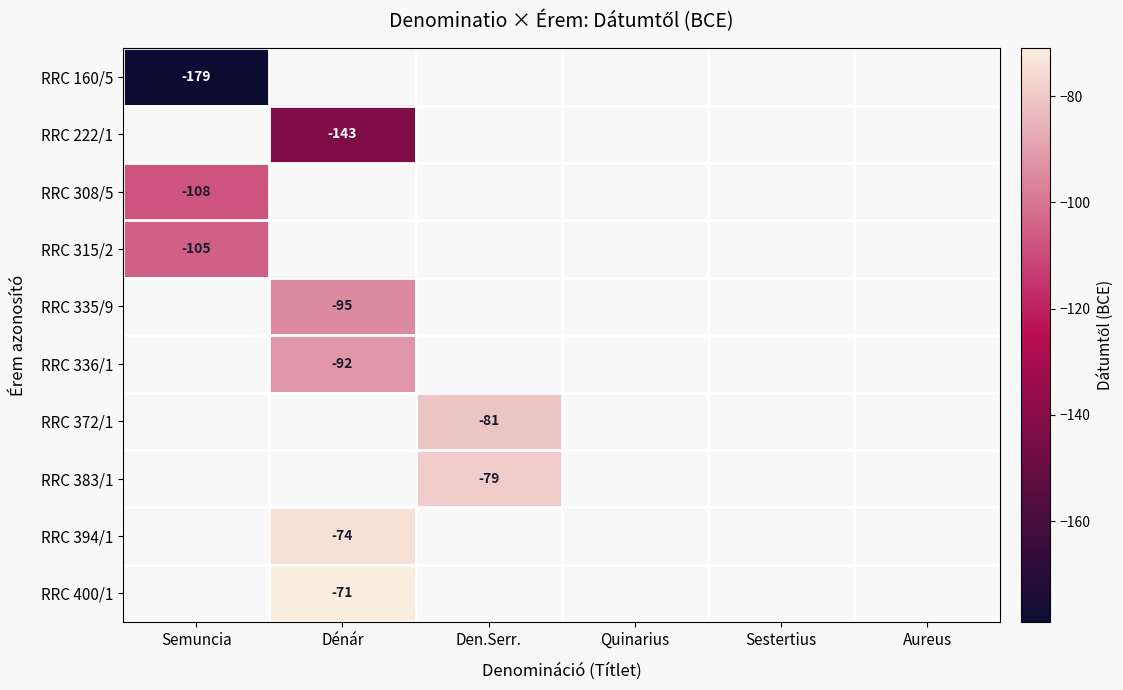

The value of RRC 372/1 at Den.Serr. is -106.5. True or false?

False